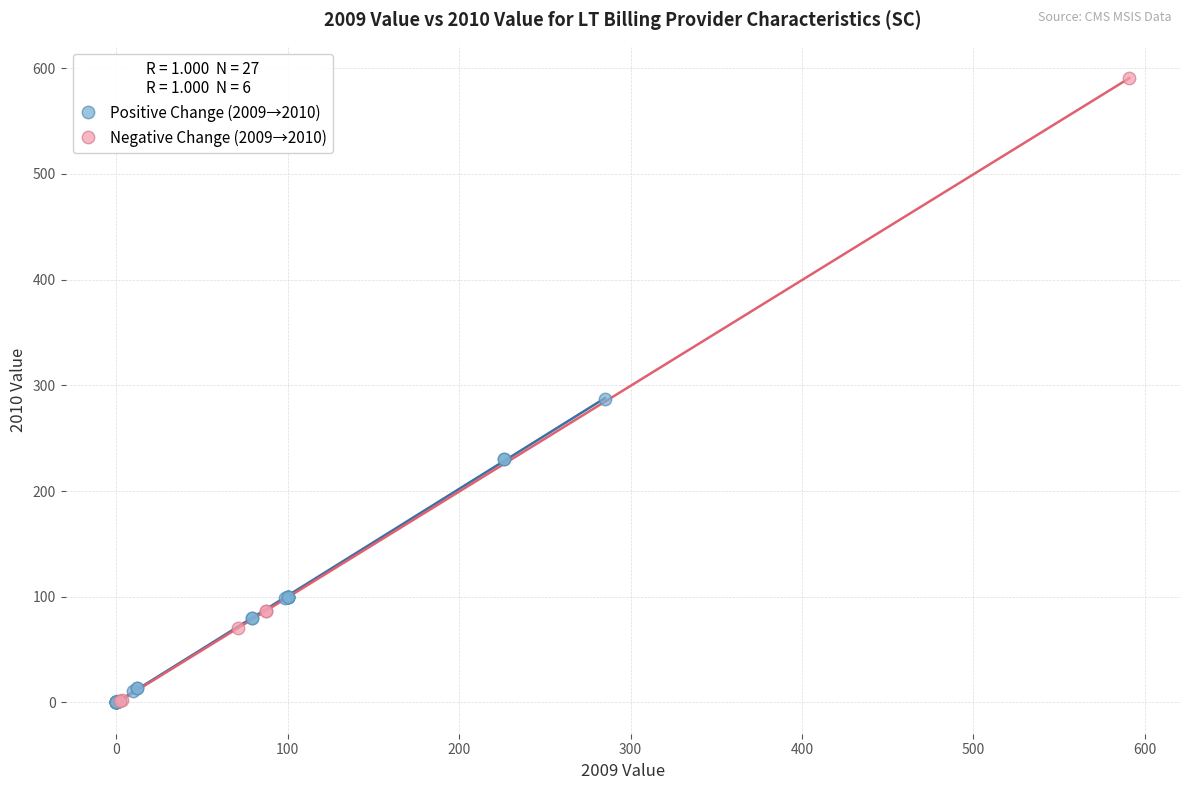

Which series has the widest spread of Y values?

Negative Change (2009→2010)